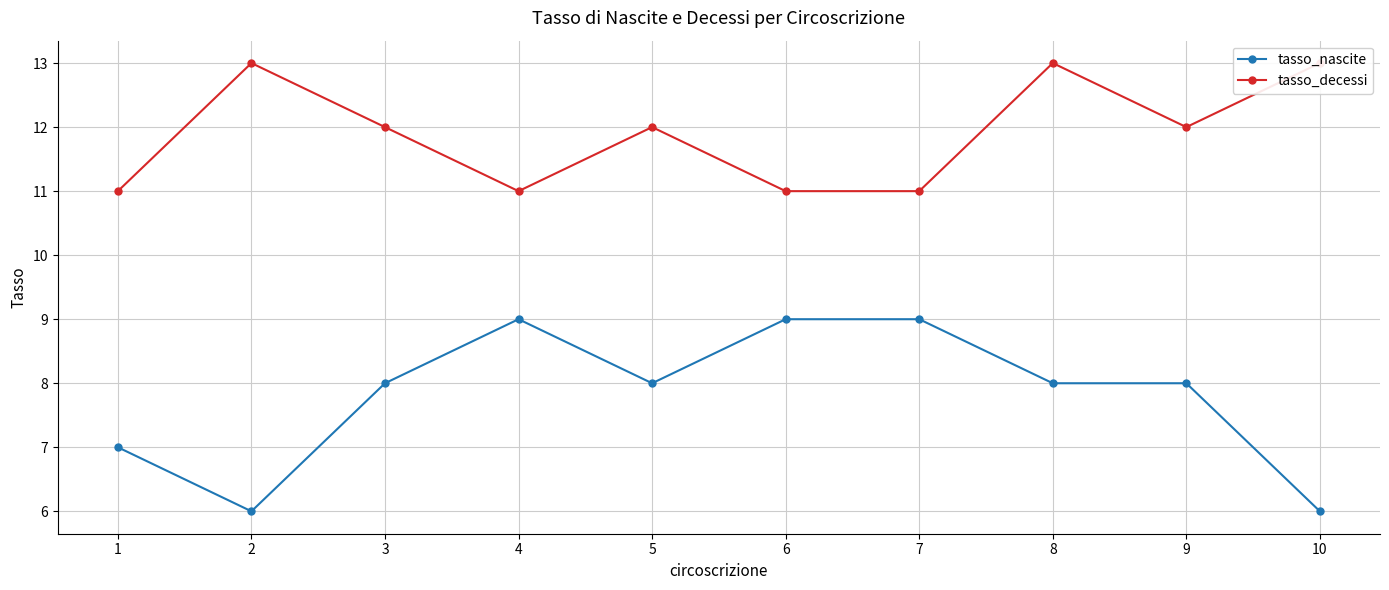

What is the minimum value for tasso_nascite?

6